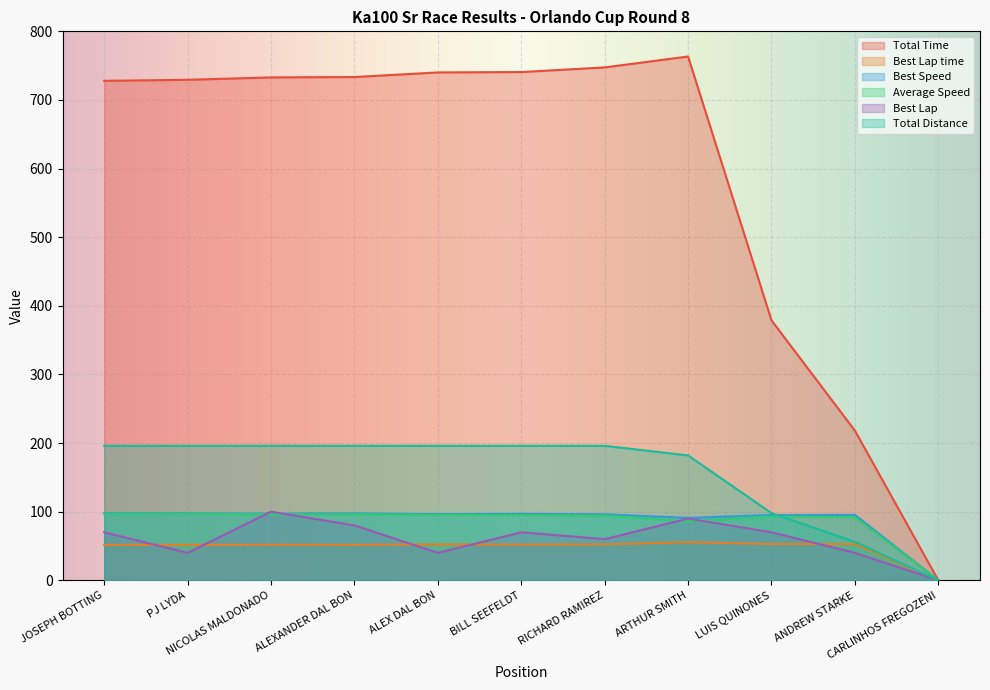

After their last crossing, which series has the higher values: Best Lap or Average Speed?

Average Speed